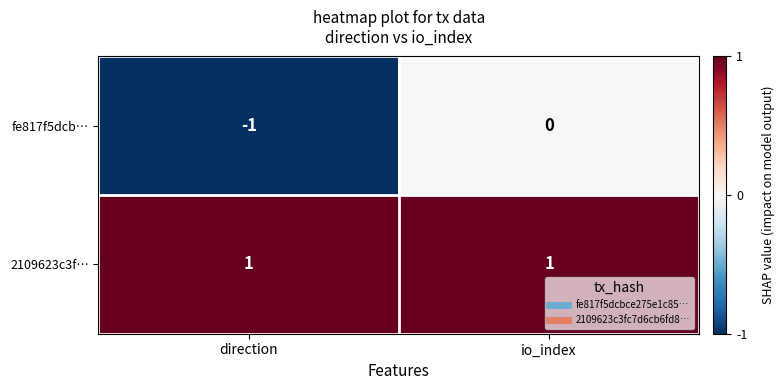

Which category has the lowest value across all series?

direction